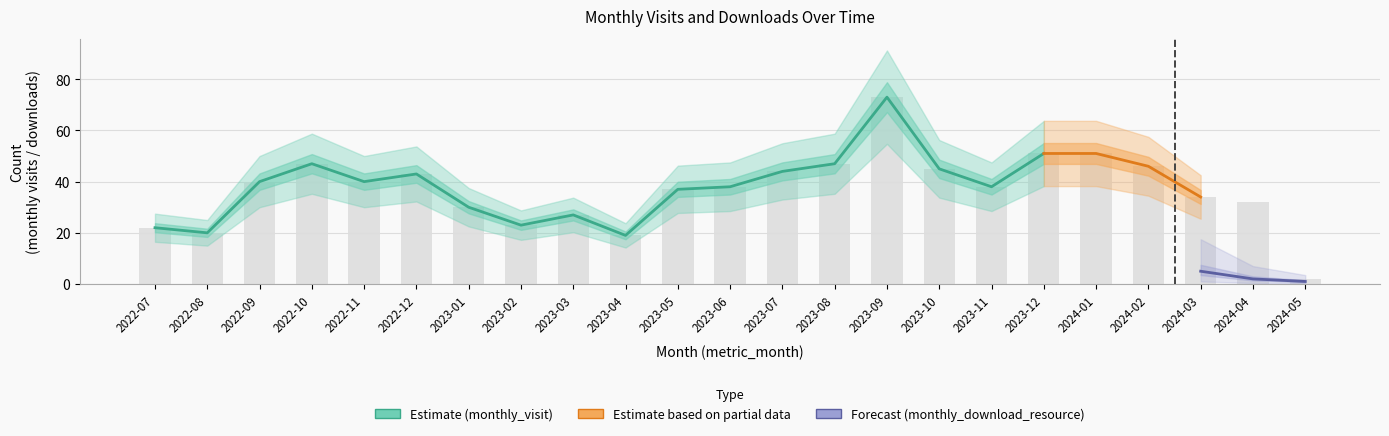

At which label does the data first exceed 38?

2022-09